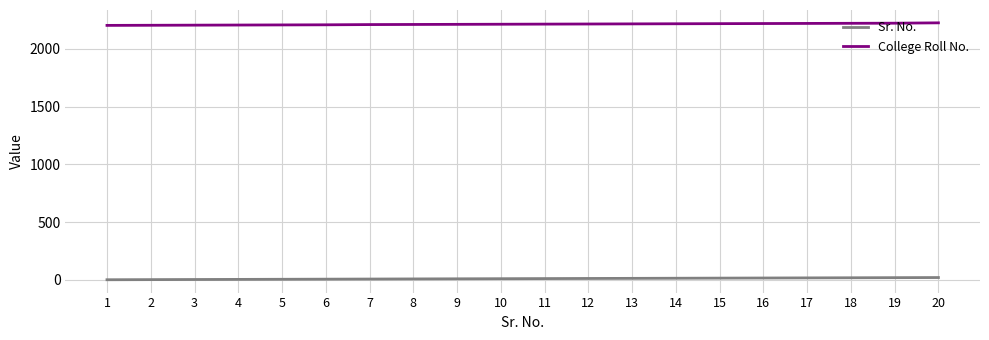

The value of Sr. No. at 5 is 5. True or false?

True